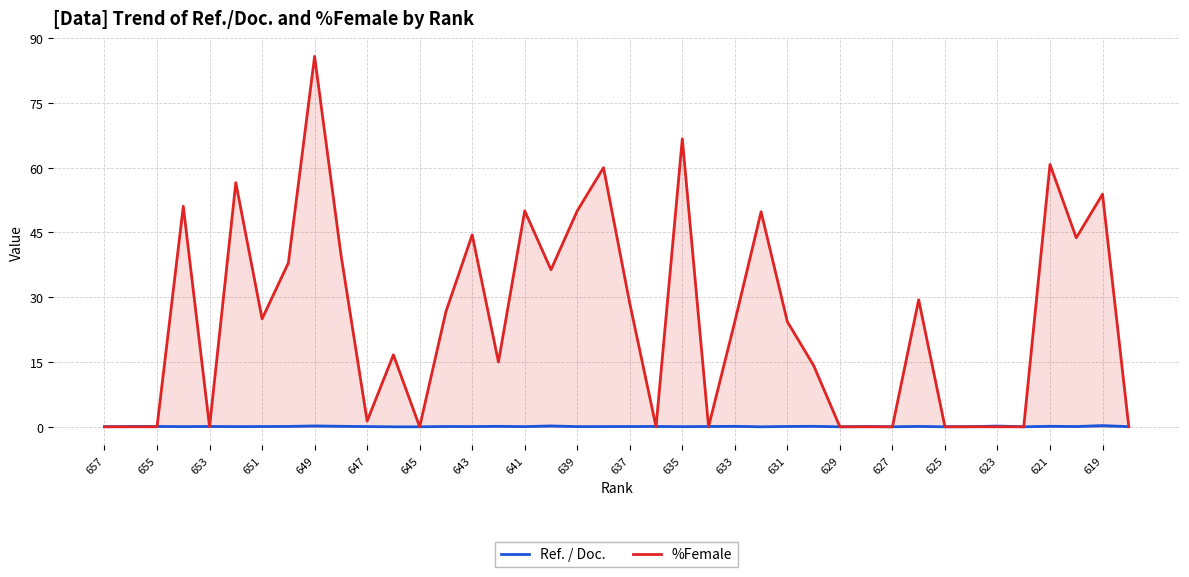

True or false: %Female has a value of 53.1 at 21.

False